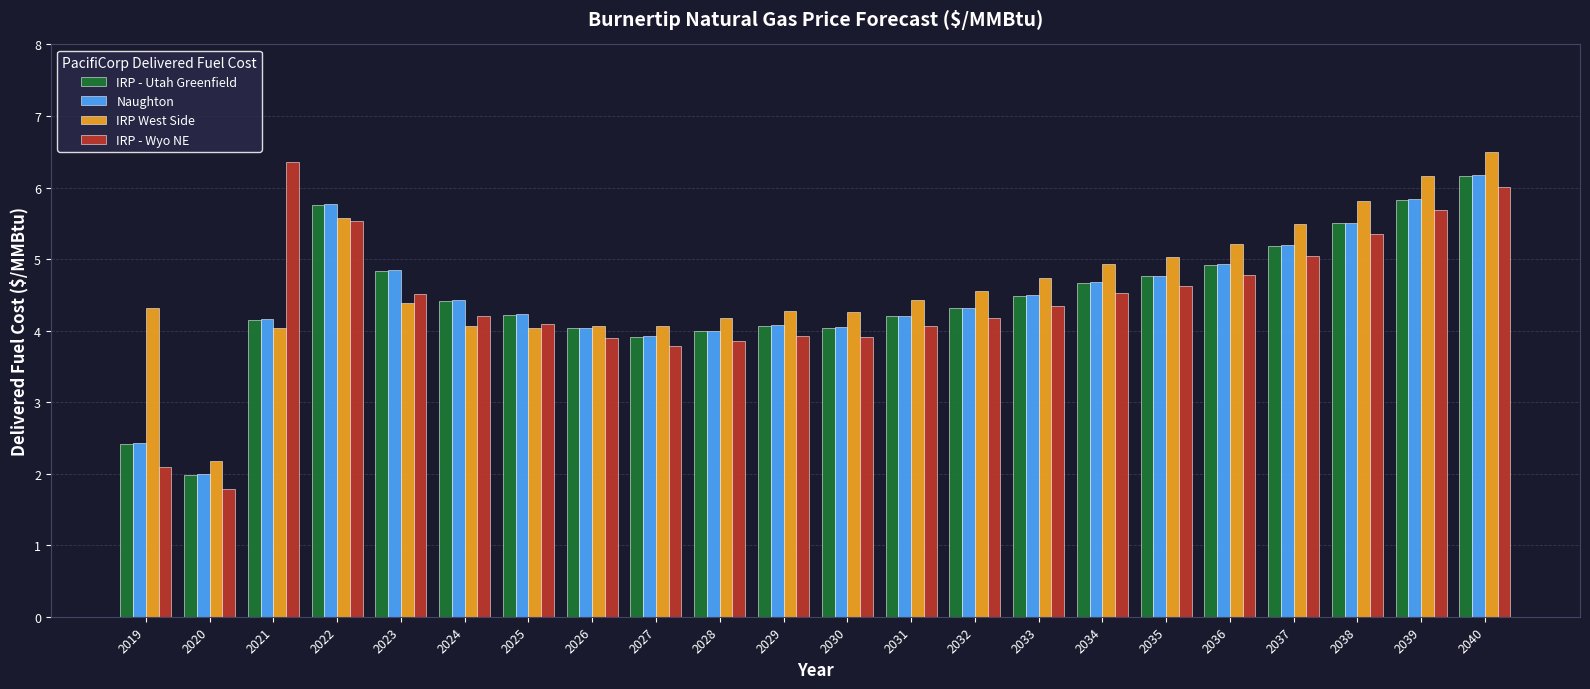

How many bars are there in total?

88